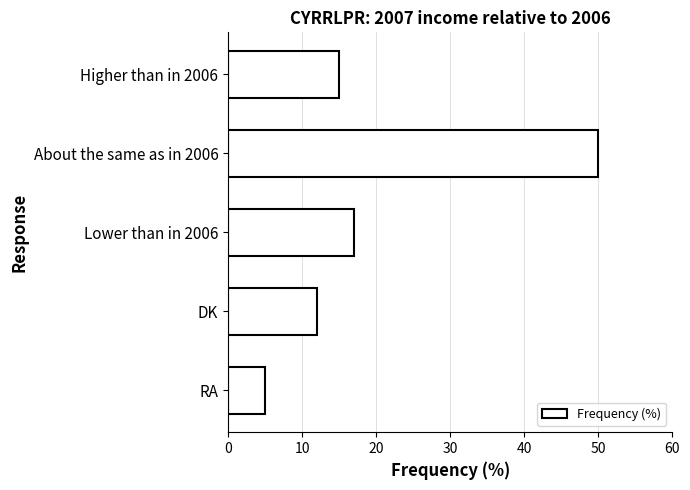

What is the change in value from About the same as in 2006 to Lower than in 2006?

-33